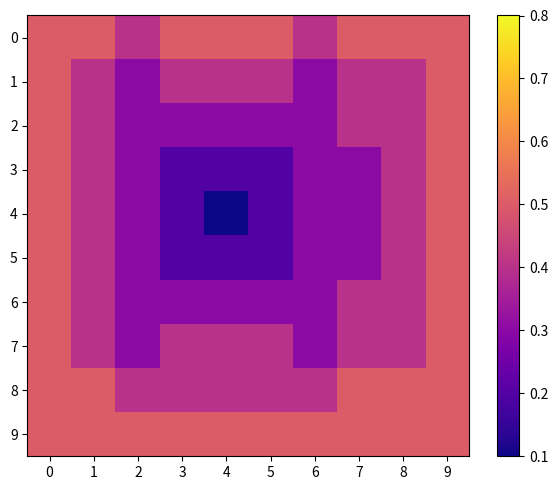

What is the greatest value displayed?

0.5